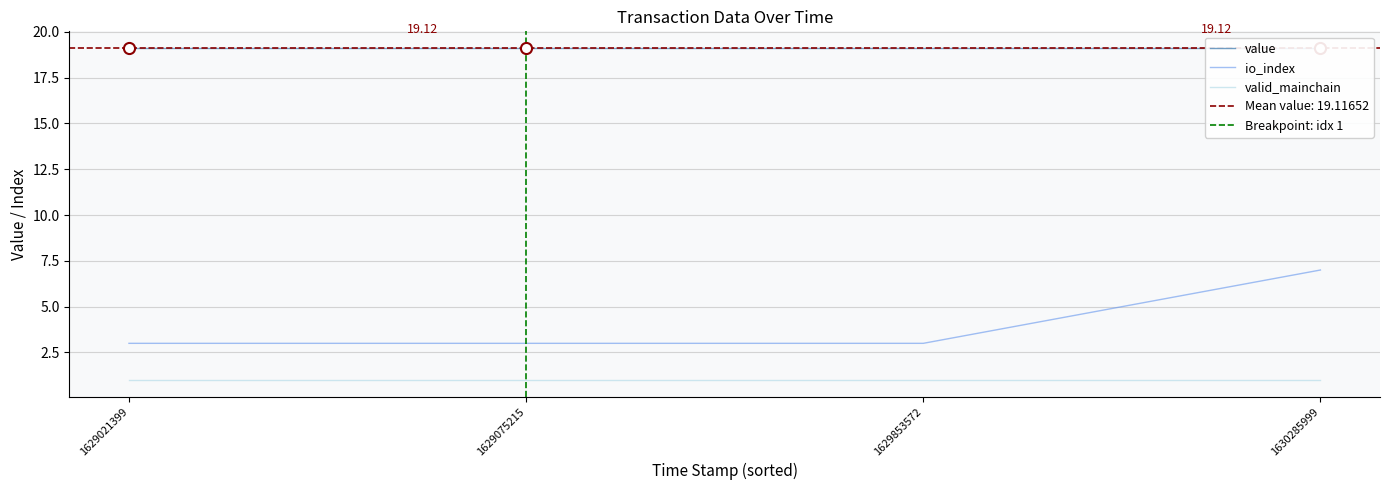

How many data points does each series have?

4